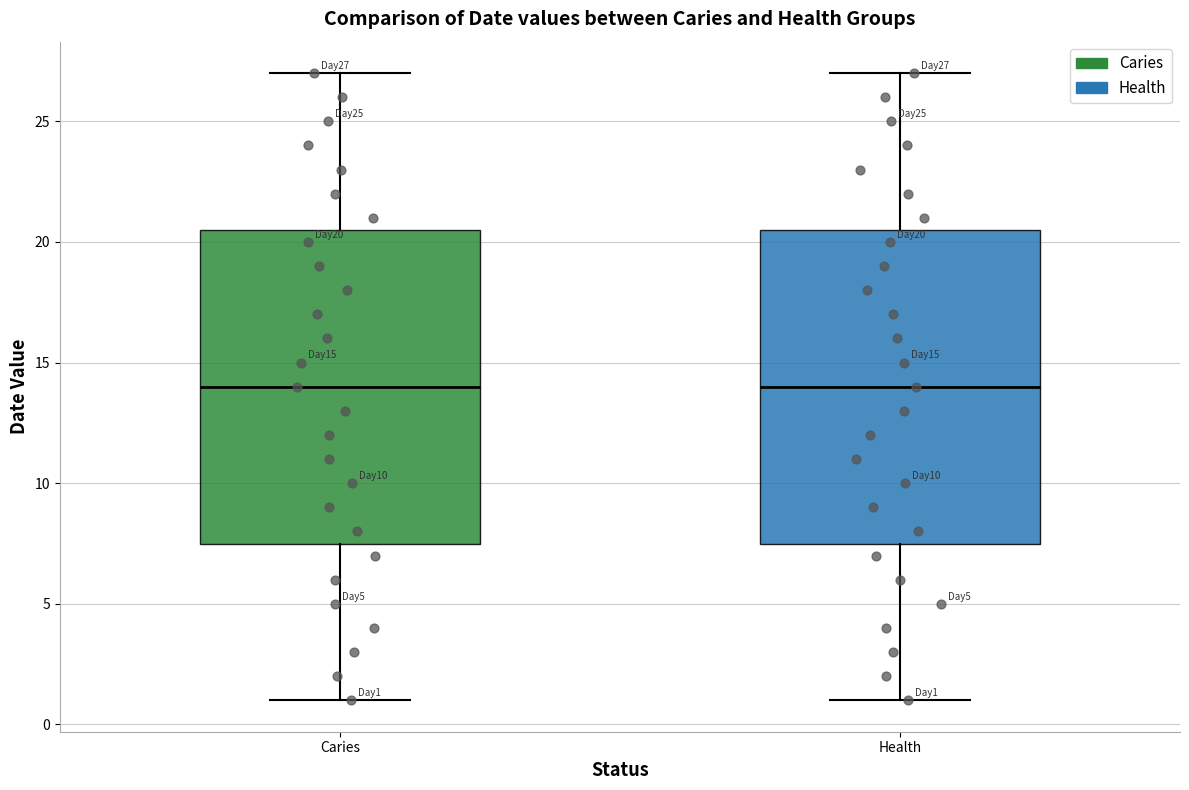

Where is the lower edge of the box for Health on the y-axis? The values are not printed on the chart, so give them approximately, as read against the axis.

7.5